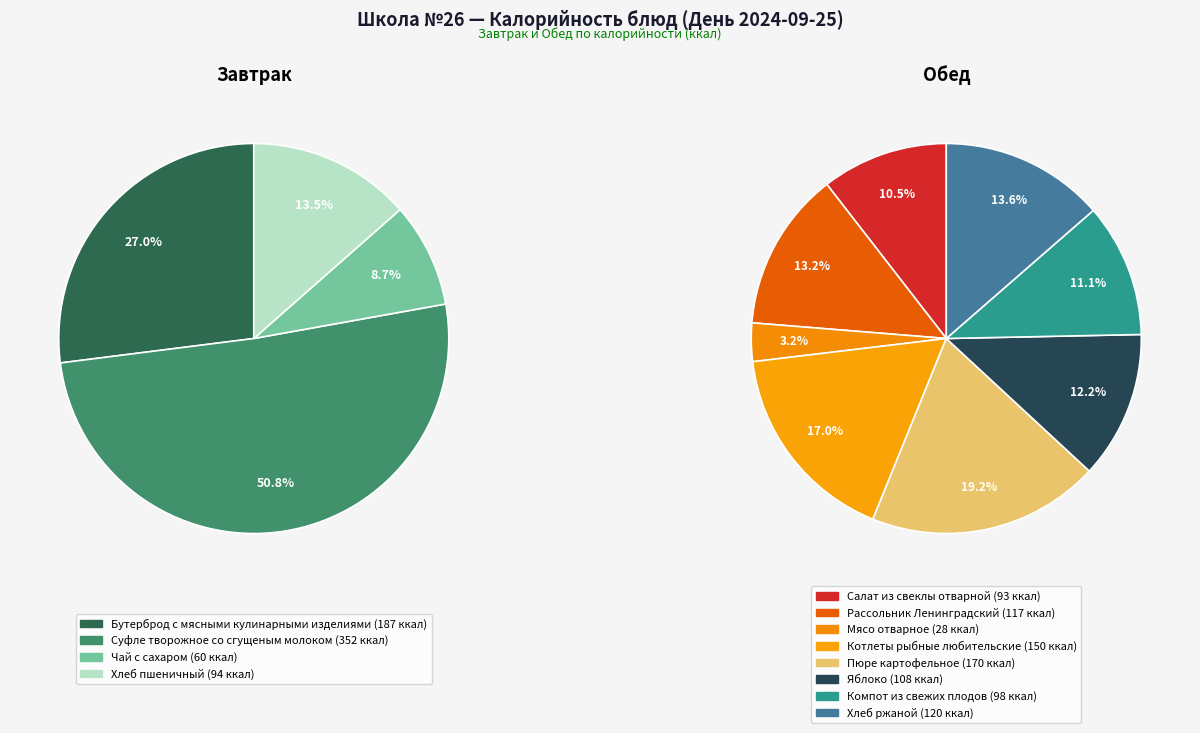

Which category has the biggest portion of the pie?

Суфле творожное со сгущеным молоком